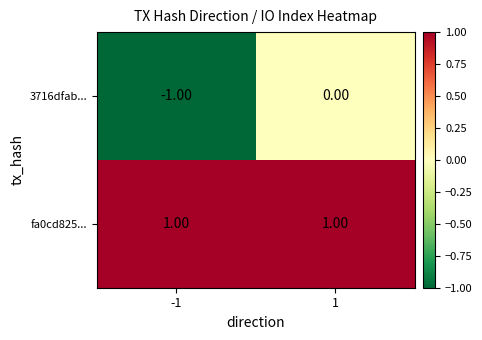

Rank the series by their maximum value, from lowest to highest.

3716dfab..., fa0cd825...